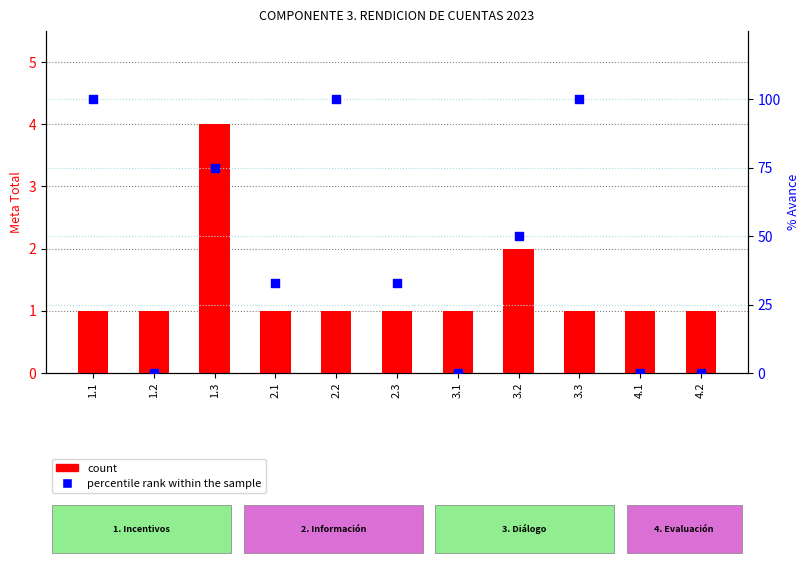

At which category is the sum across all series the highest?

1.1